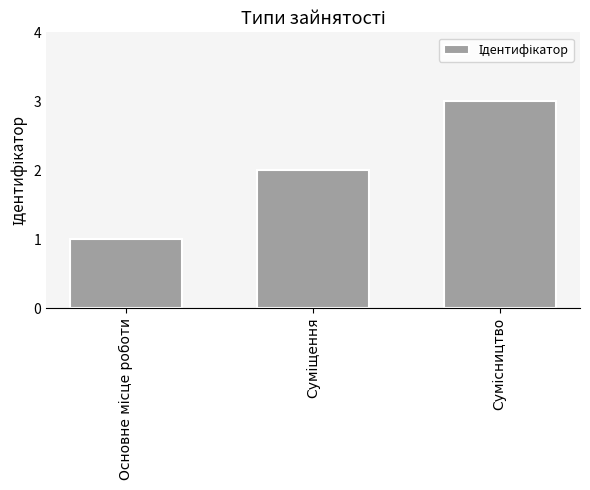

What is the maximum value shown in the chart?

3